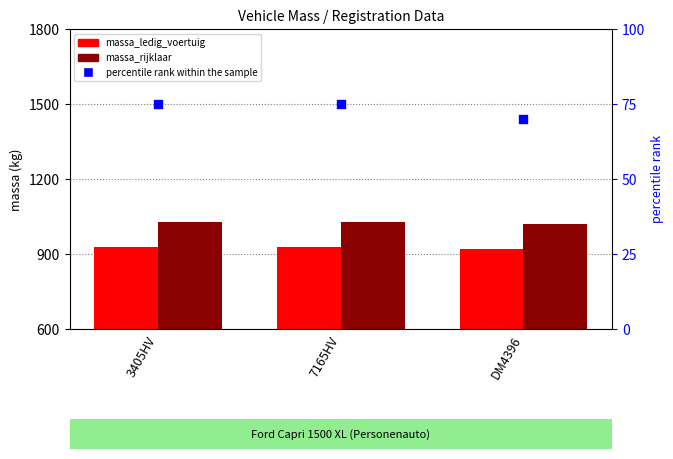

What are all the series names shown in the legend?

massa_ledig_voertuig, massa_rijklaar, percentile rank within the sample